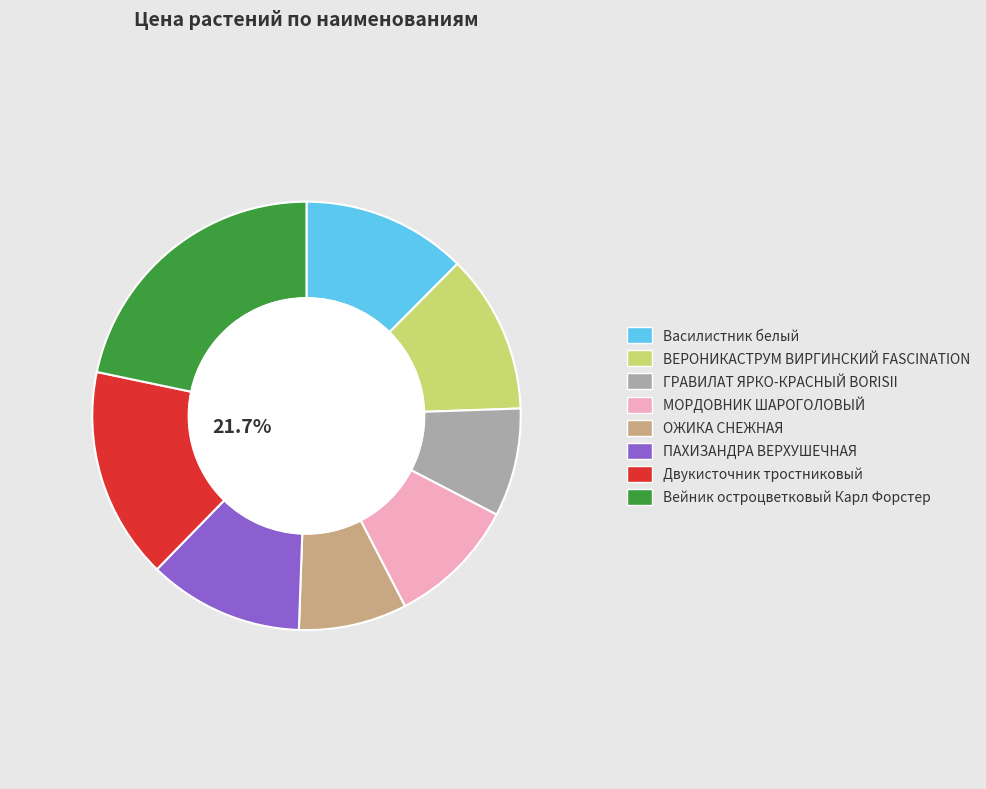

What portion of the pie excludes ГРАВИЛАТ ЯРКО-КРАСНЫЙ BORISII?

91.8%